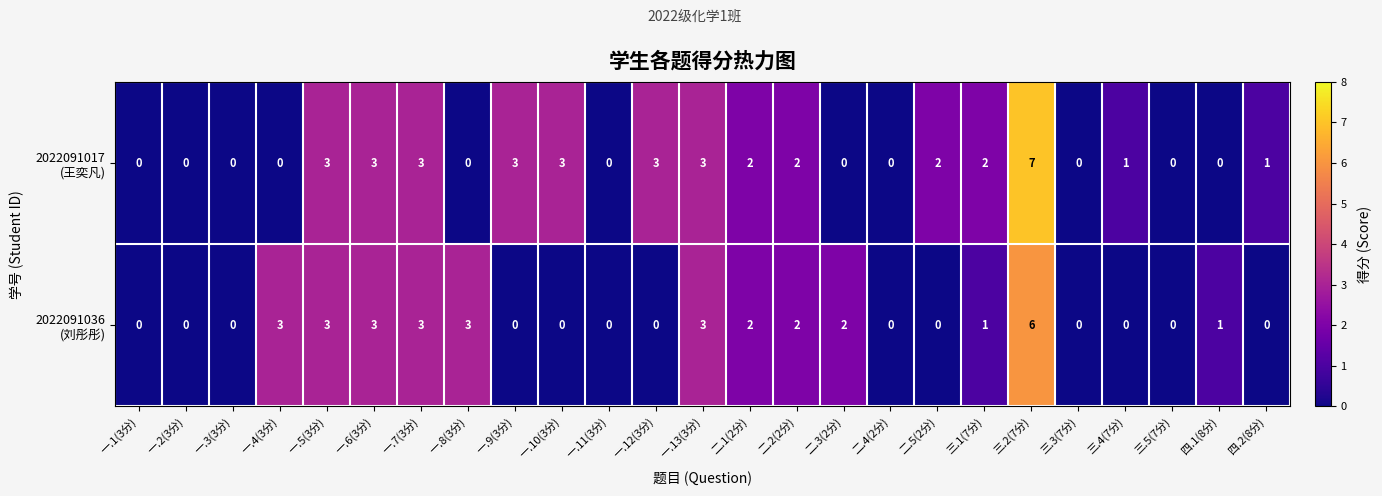

What is the spread (max minus min) of values at 一.10(3分)?

3